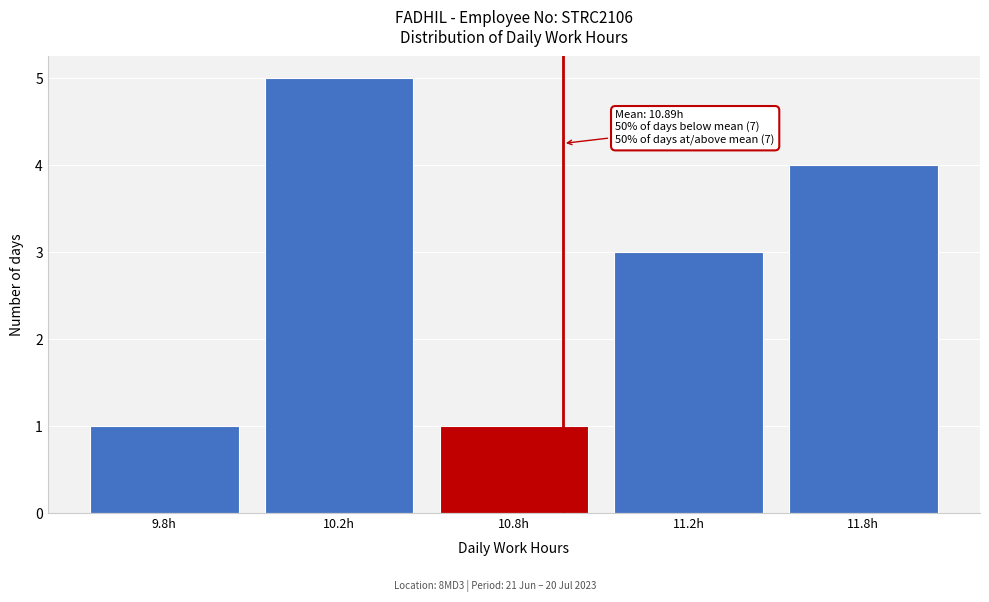

Reading left to right, transcribe all the data shown in this chart.

1	5	1	3	4